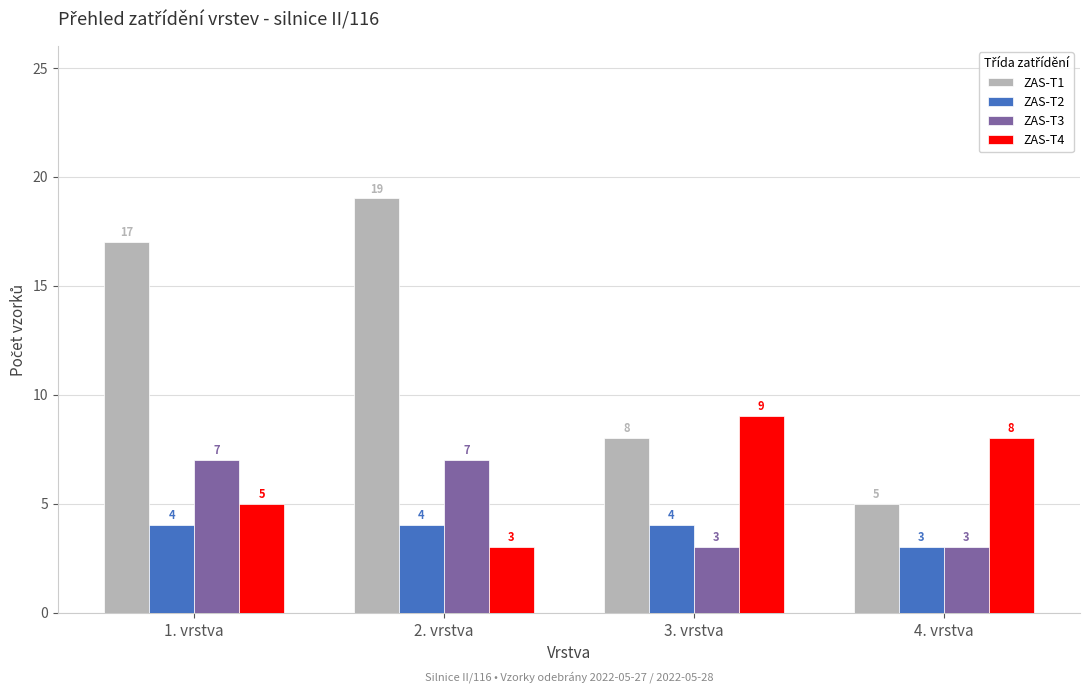

Reading right to left, extract all data points from this chart.

ZAS-T1: 5	8	19	17
ZAS-T2: 3	4	4	4
ZAS-T3: 3	3	7	7
ZAS-T4: 8	9	3	5